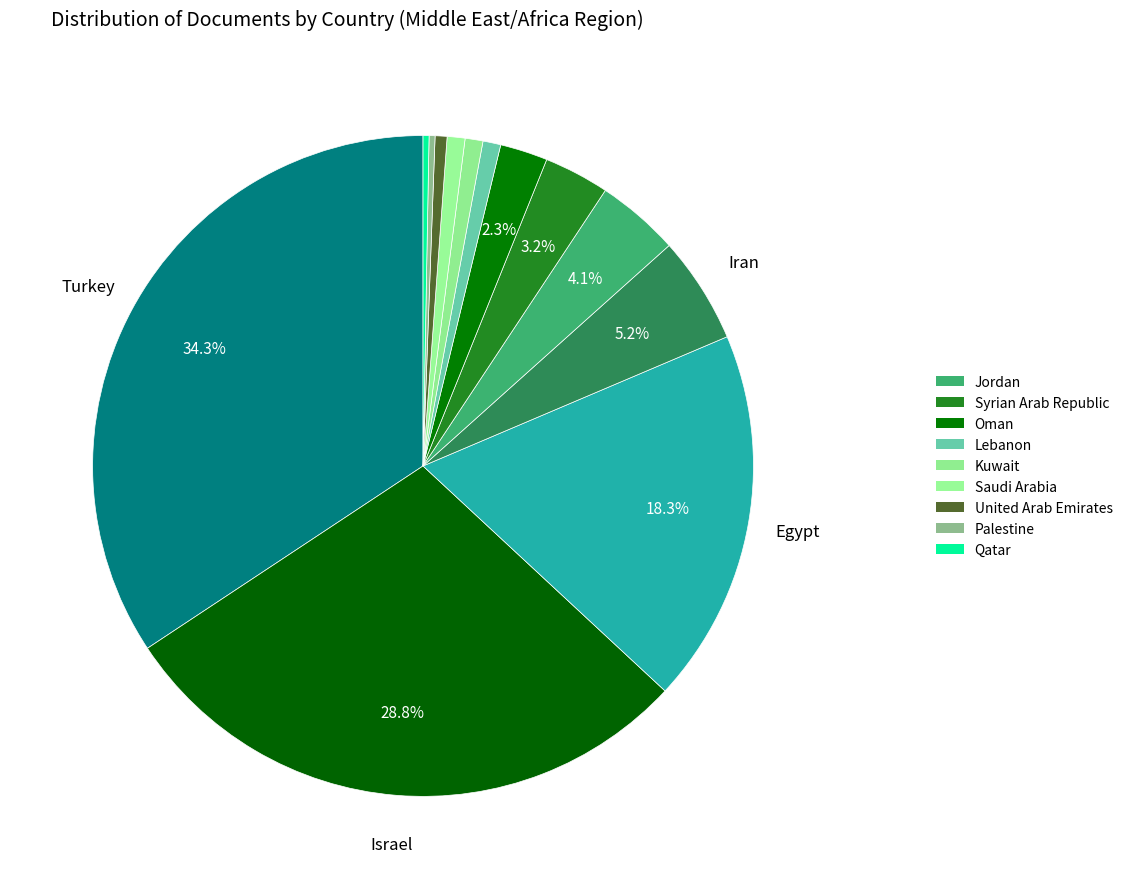

To the nearest percent, what is the average slice percentage?

8%